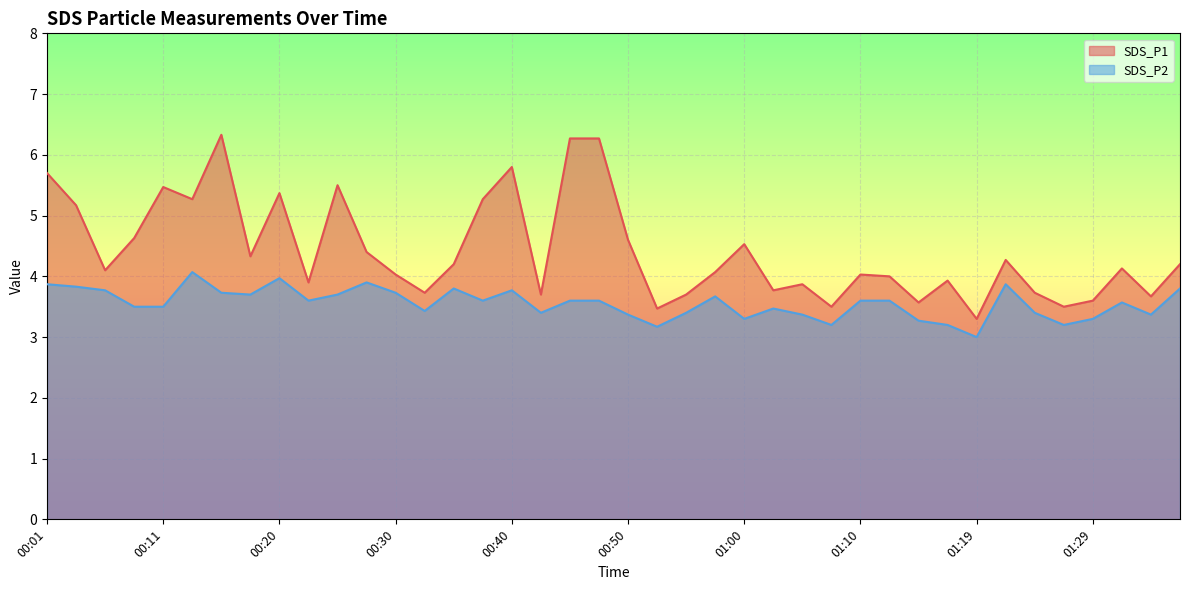

True or false: SDS_P2 and SDS_P1 intersect in this chart.

False